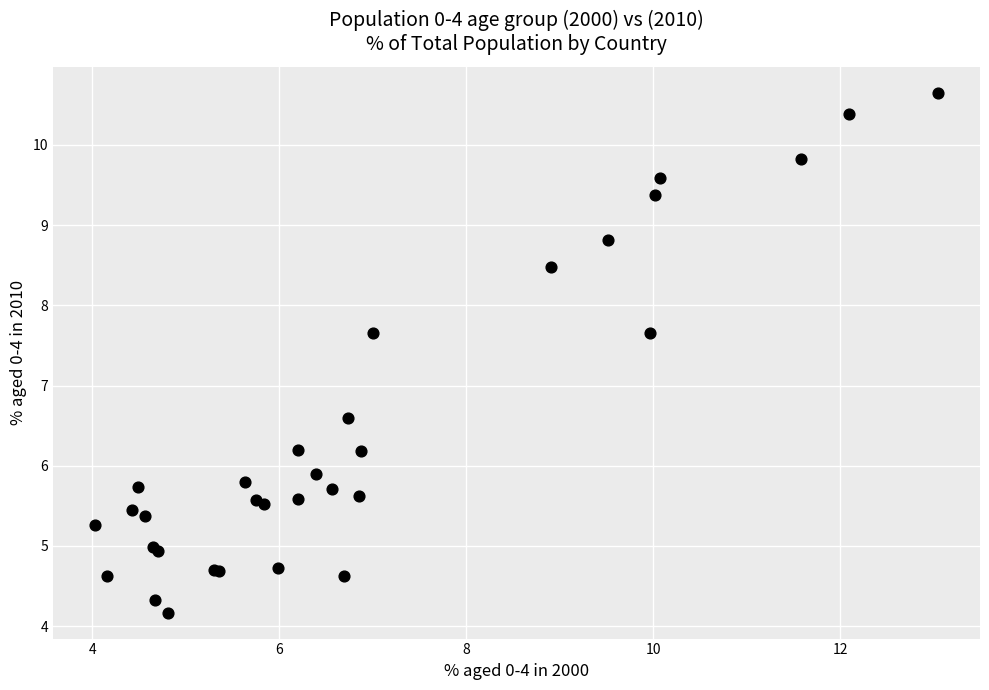

What Y value in the scatter plot is closest to 7?

6.6